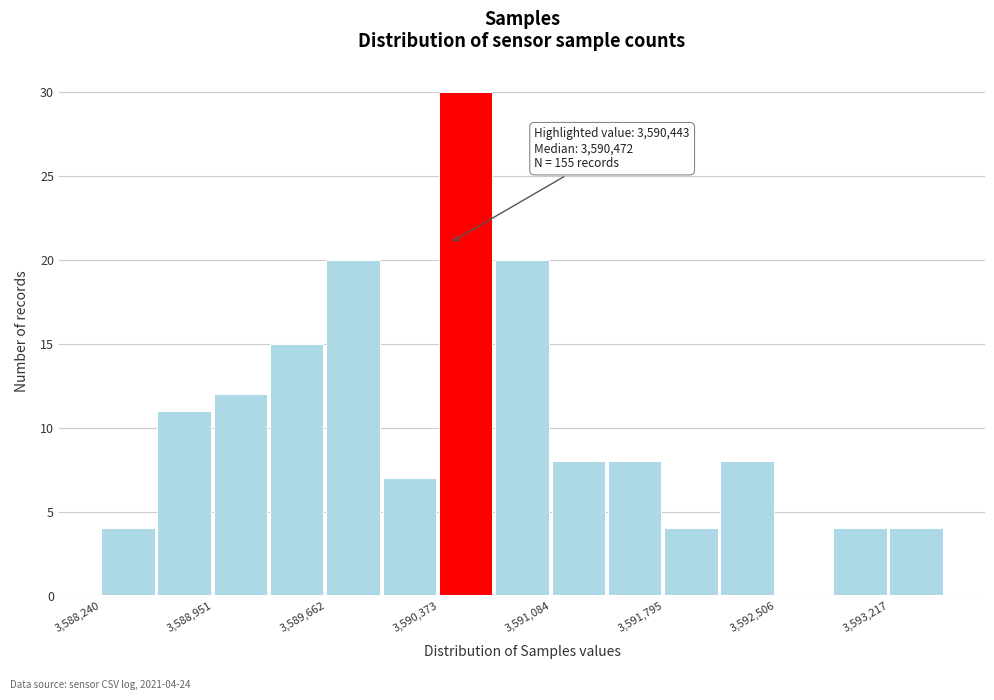

Around what value on the x-axis is the tallest bar? Give the approximate position of its centre, as read against the axis.

3590500